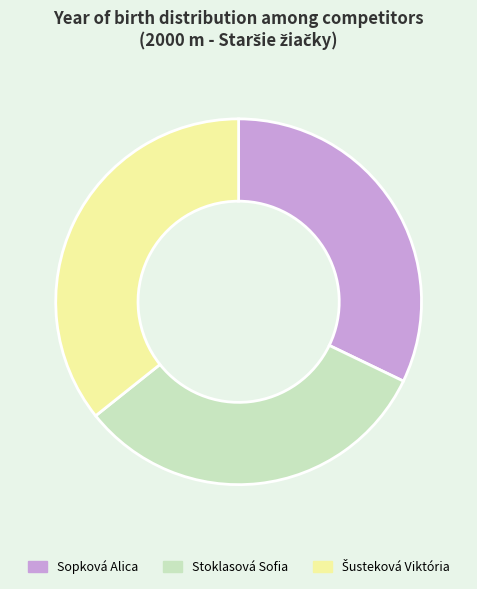

Do Sopková Alica and Stoklasová Sofia together represent more than half of the pie?

Yes